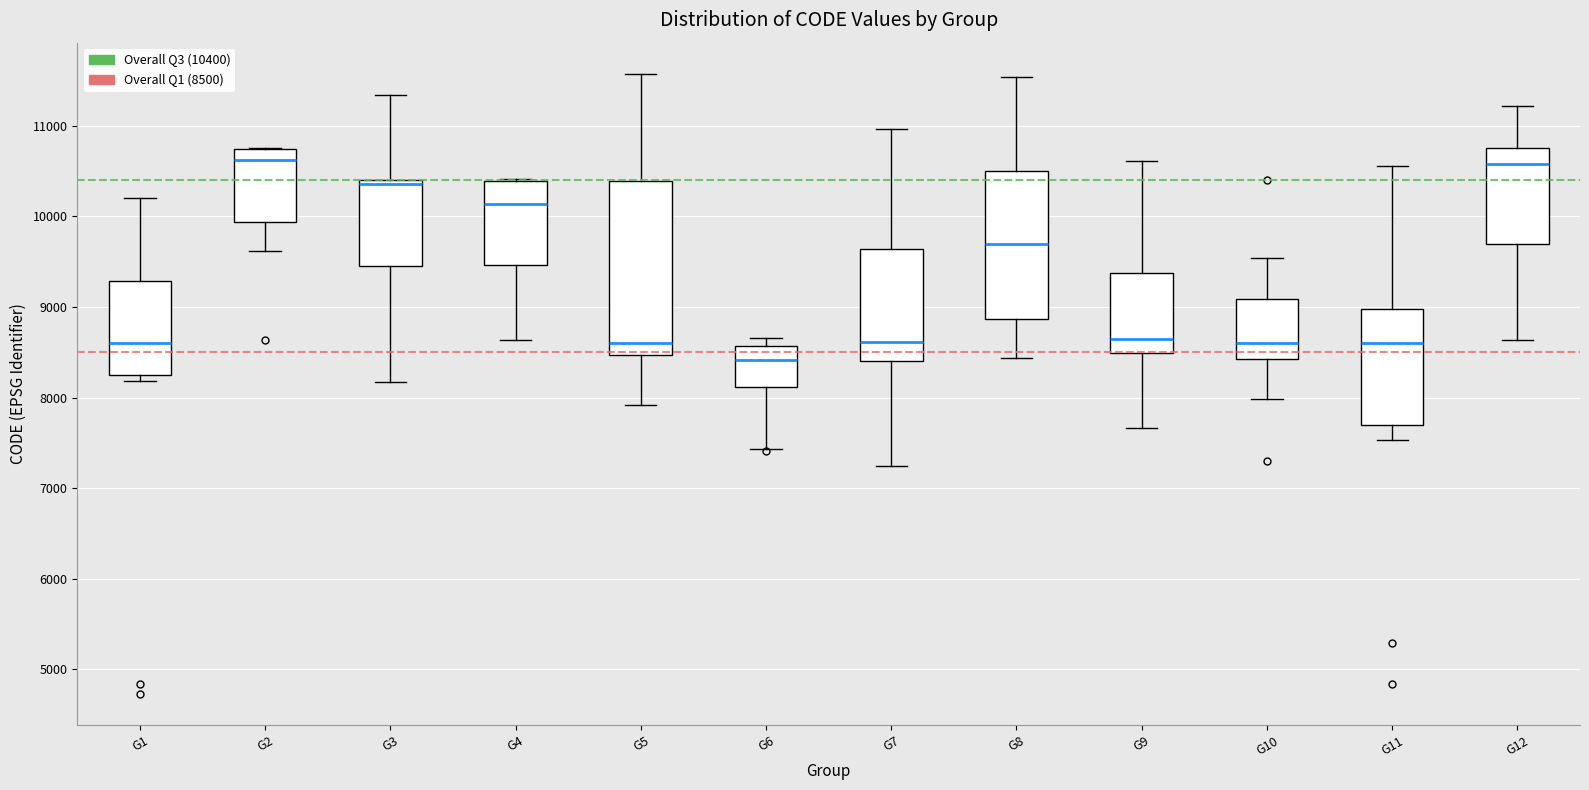

Which box's median line is the lowest?

G6